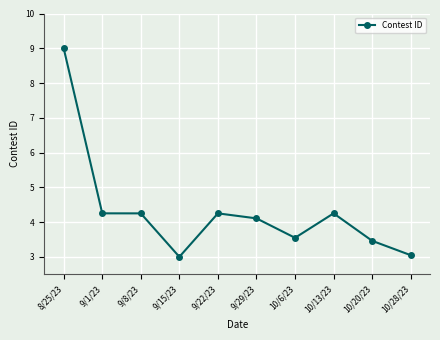

Reading left to right, what are all the values shown in this chart?

8/25/23=9.0	9/1/23=4.3	9/8/23=4.3	9/15/23=3.0	9/22/23=4.3	9/29/23=4.1	10/6/23=3.5	10/13/23=4.3	10/20/23=3.5	10/28/23=3.0